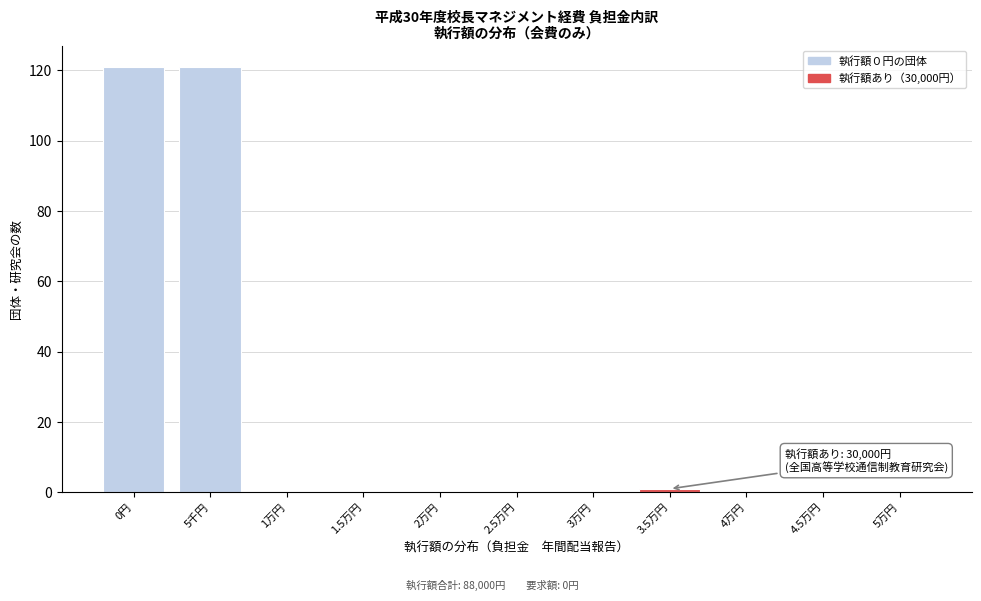

Reading right to left, list all the values displayed in this chart.

5万円=0	4.5万円=0	4万円=0	3.5万円=1	3万円=0	2.5万円=0	2万円=0	1.5万円=0	1万円=0	5千円=121	0円=121